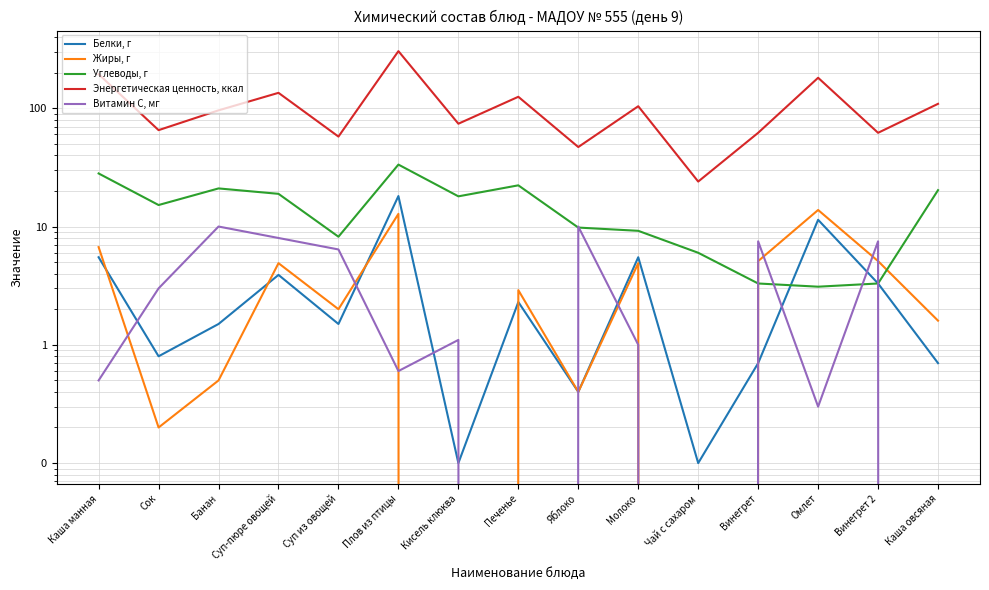

What is the label of the 7th point from the right?

Яблоко